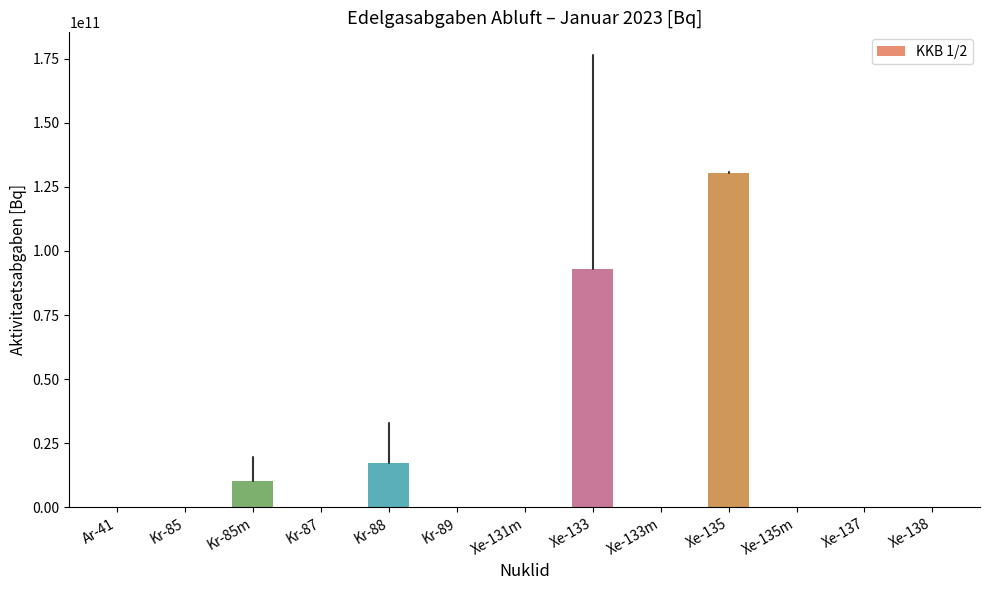

Reading left to right, list all the values displayed in this chart.

Ar-41=0.0	Kr-85=0.0	Kr-85m=10255797968.4	Kr-87=0.0	Kr-88=17272844870.6	Kr-89=0.0	Xe-131m=0.0	Xe-133=92862935584.3	Xe-133m=0.0	Xe-135=130417808270.6	Xe-135m=0.0	Xe-137=0.0	Xe-138=0.0